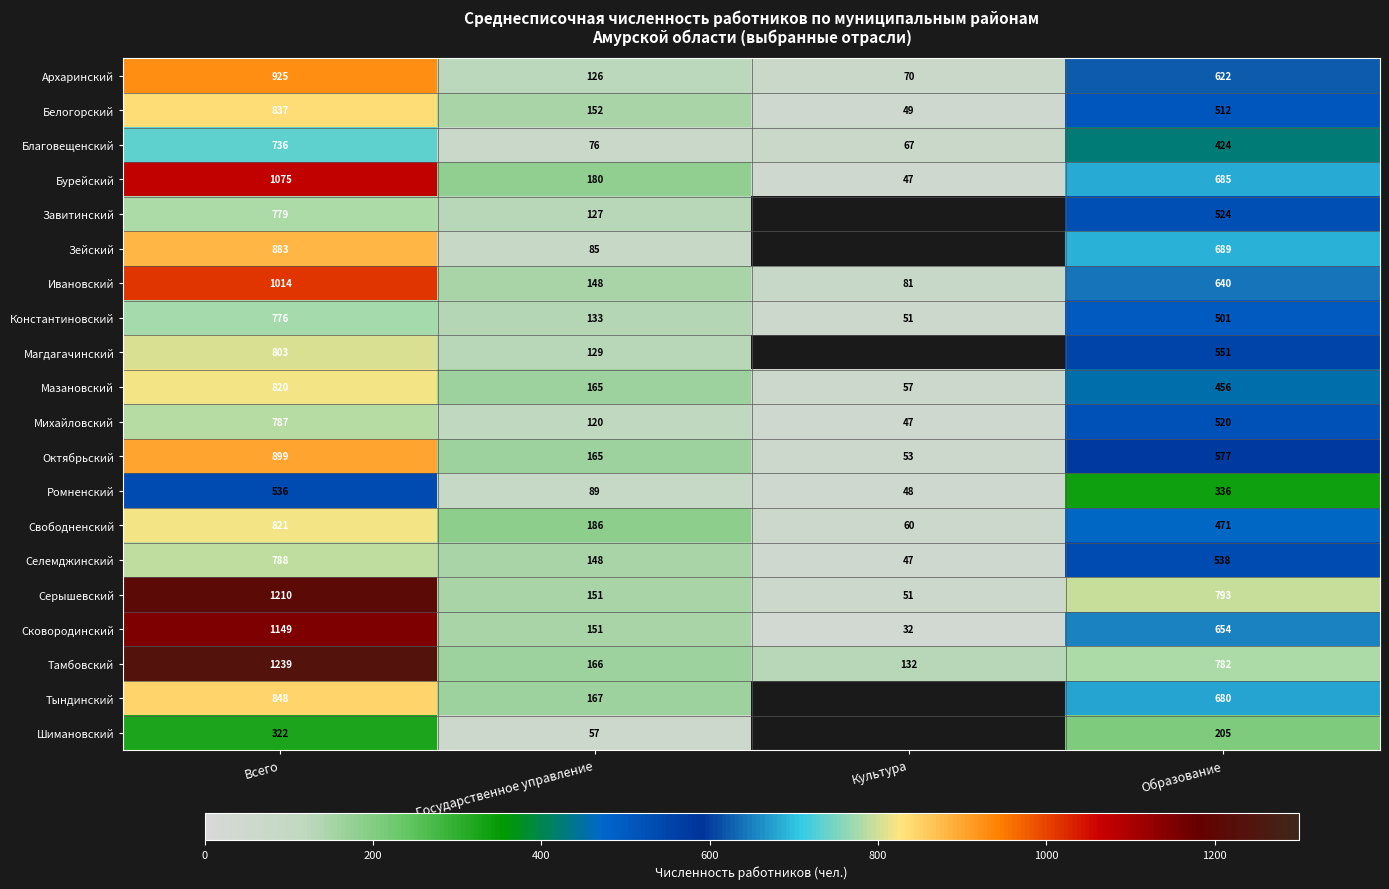

Is it true that Ромненский equals 48 at Культура?

True